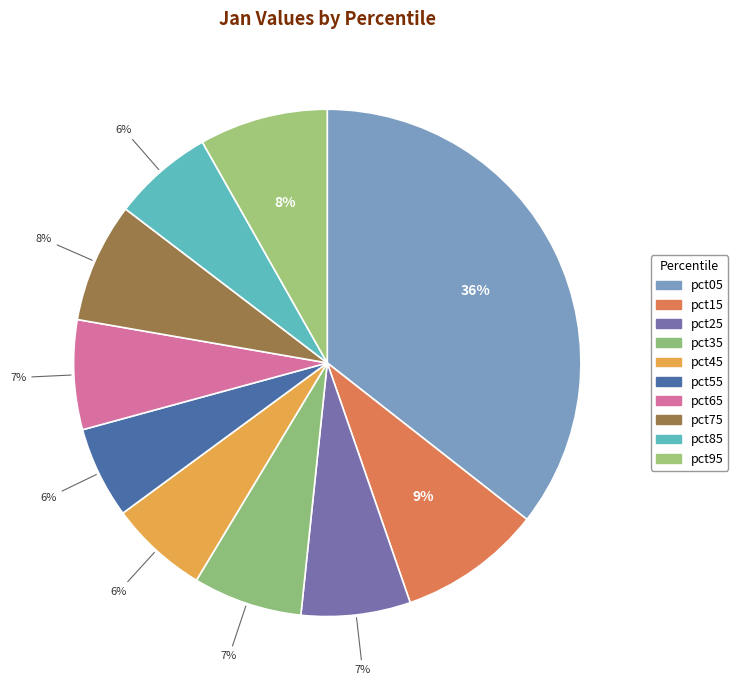

What portion of the pie excludes pct85?

93.6%